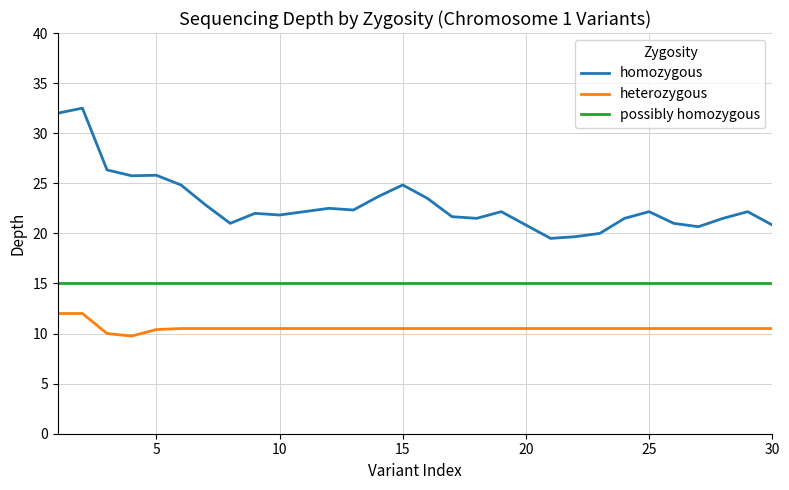

True or false: heterozygous and homozygous cross at least once.

False